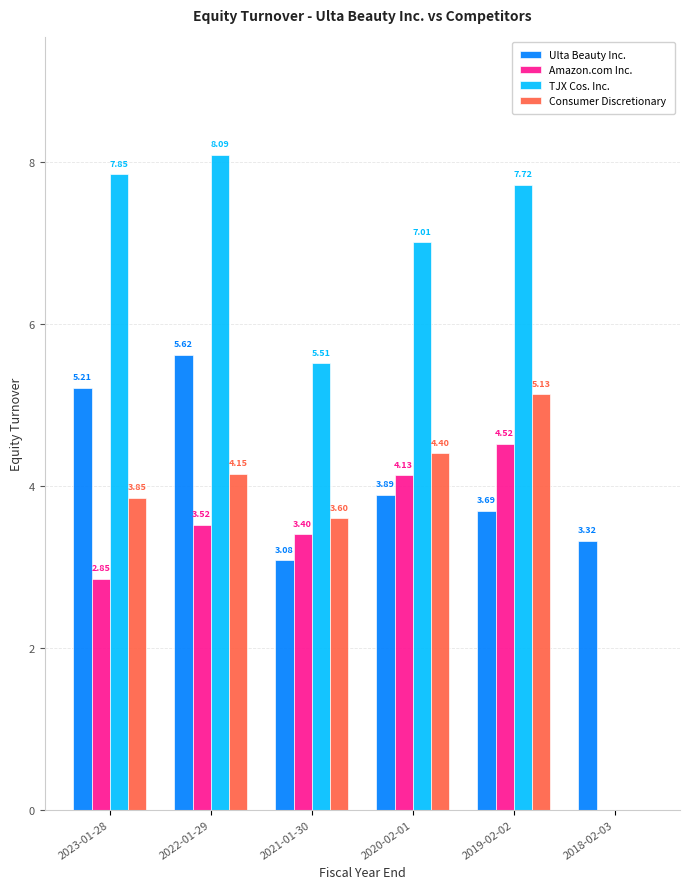

What is the maximum value for Ulta Beauty Inc.?

5.6